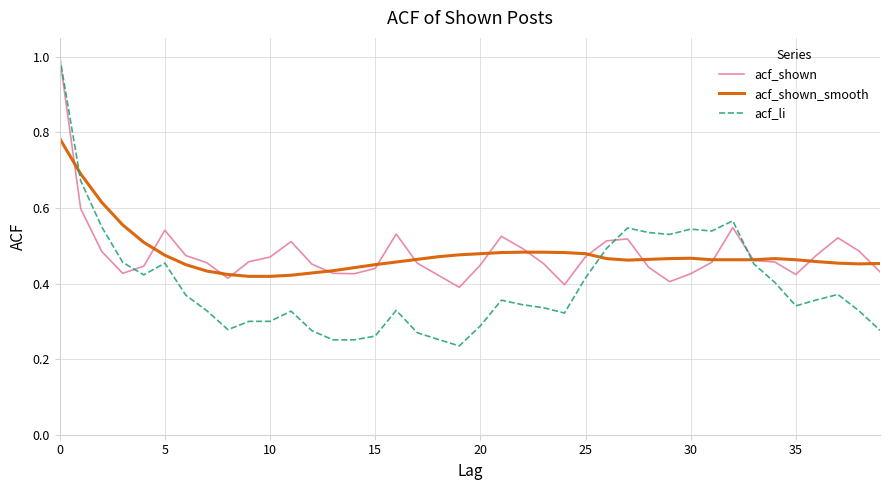

How many lines are shown in the chart?

3